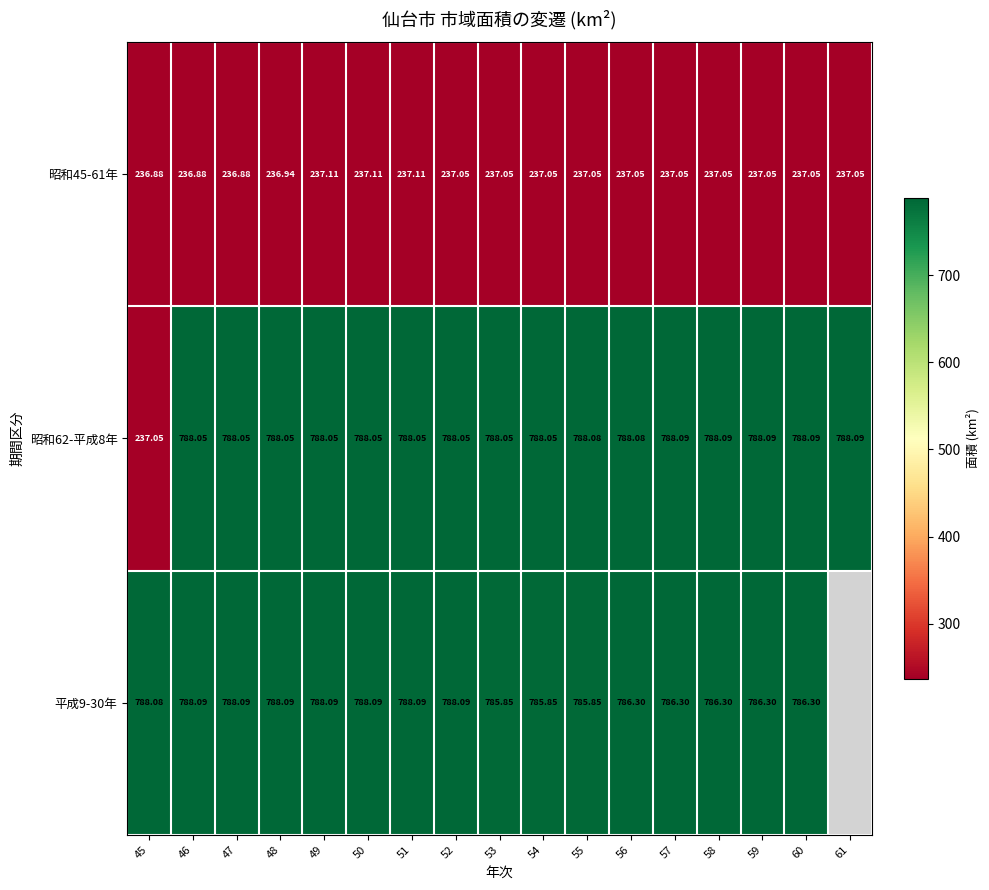

What is the lowest value of the 昭和62-平成8年 series?

237.1